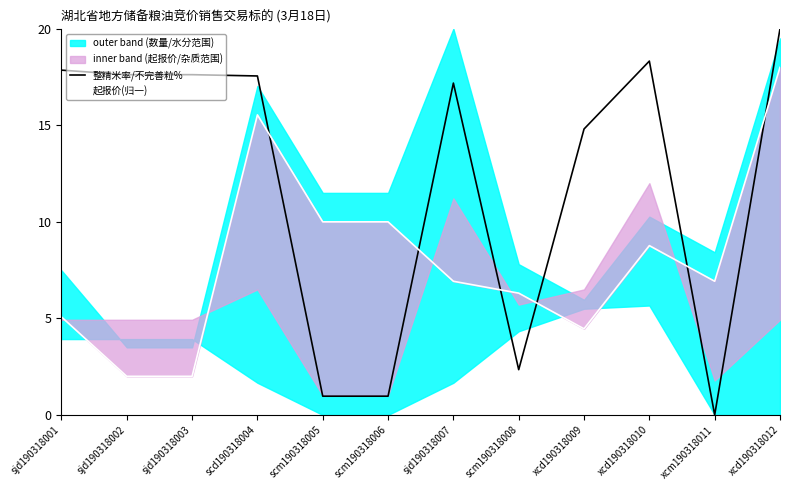

How many lines are shown in the chart?

2